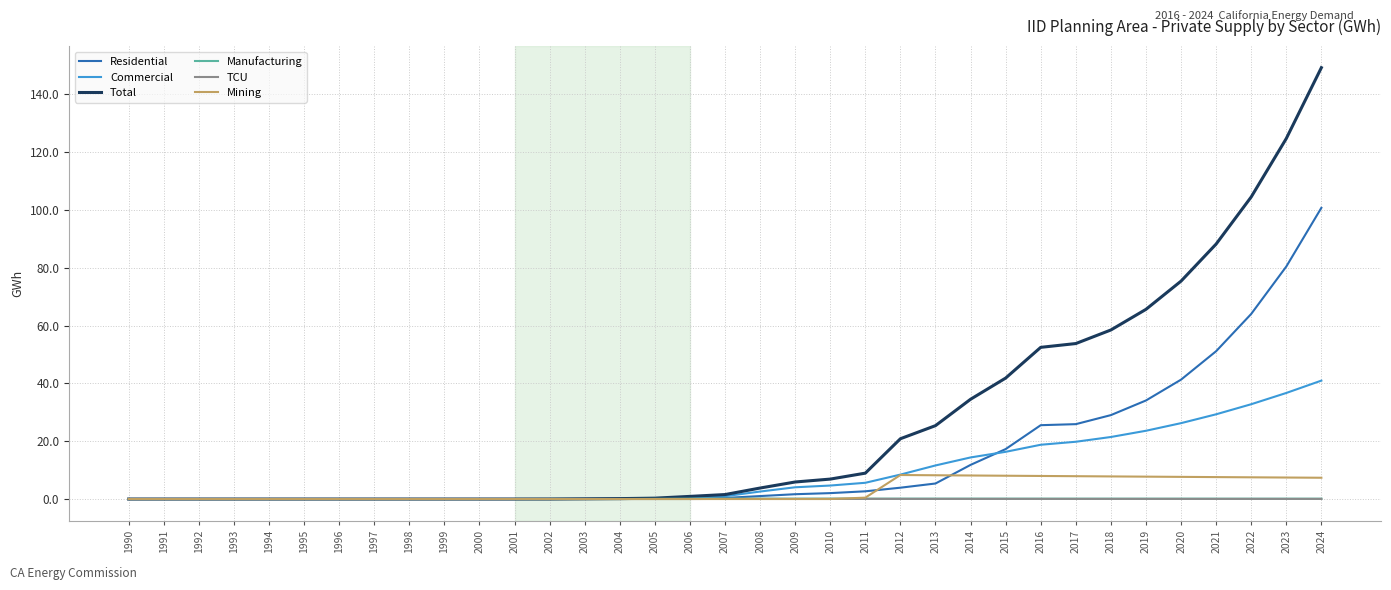

At which category is the sum across all series the highest?

2024